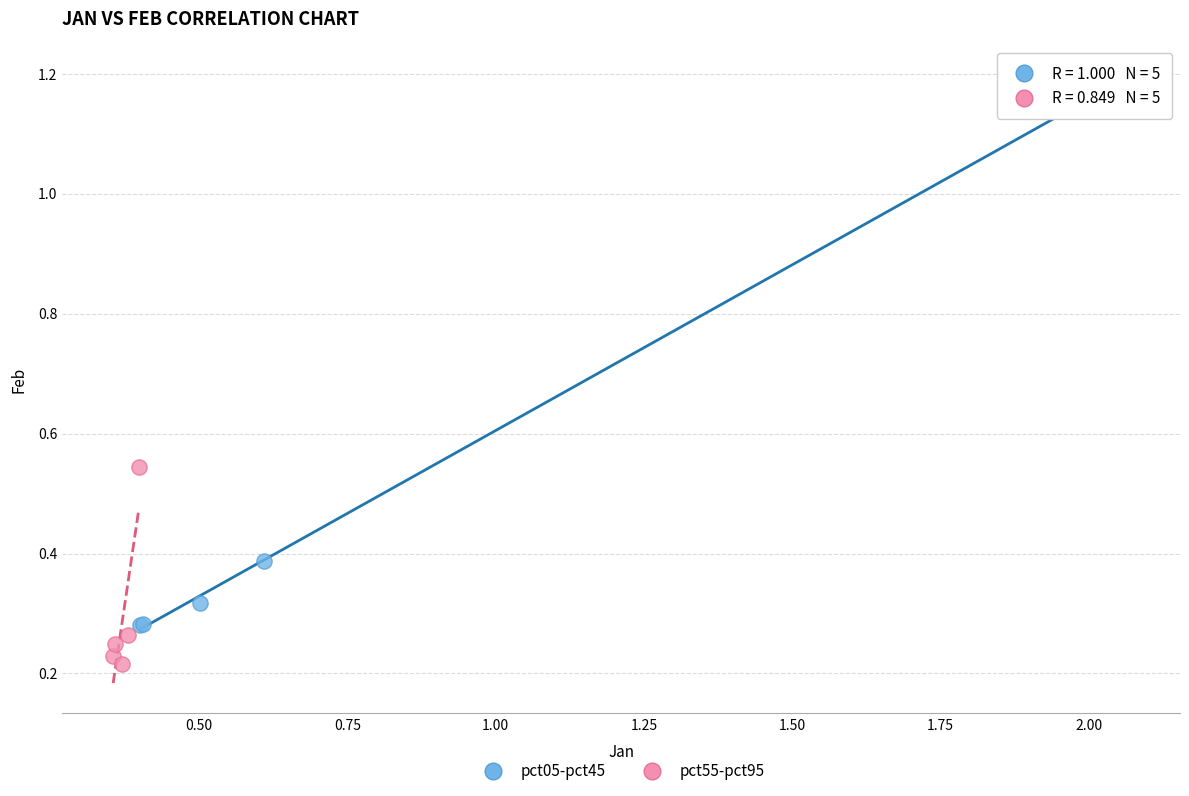

What are all the series names shown in the legend?

pct05-pct45, pct55-pct95